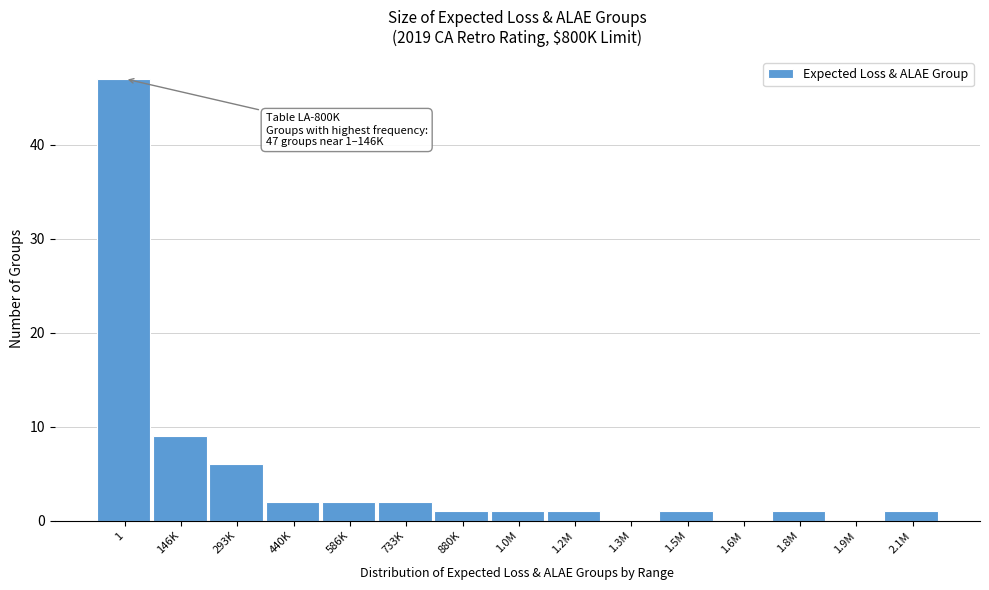

Reading left to right, what are all the values shown in this chart?

1=47	146K=9	293K=6	440K=2	586K=2	733K=2	880K=1	1.0M=1	1.2M=1	1.3M=0	1.5M=1	1.6M=0	1.8M=1	1.9M=0	2.1M=1